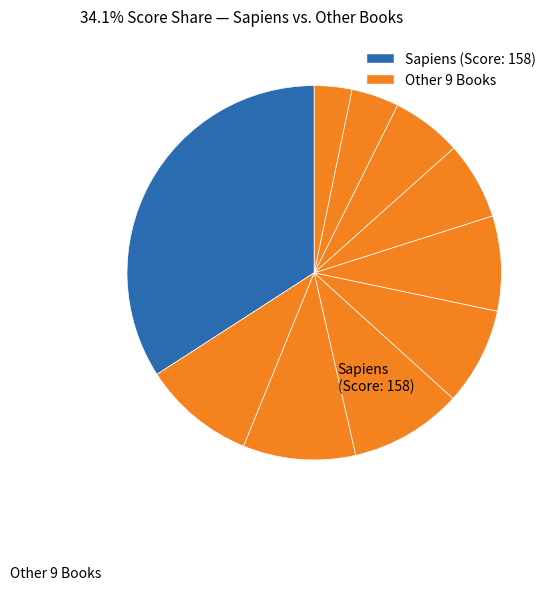

How many slices are in this pie chart?

10